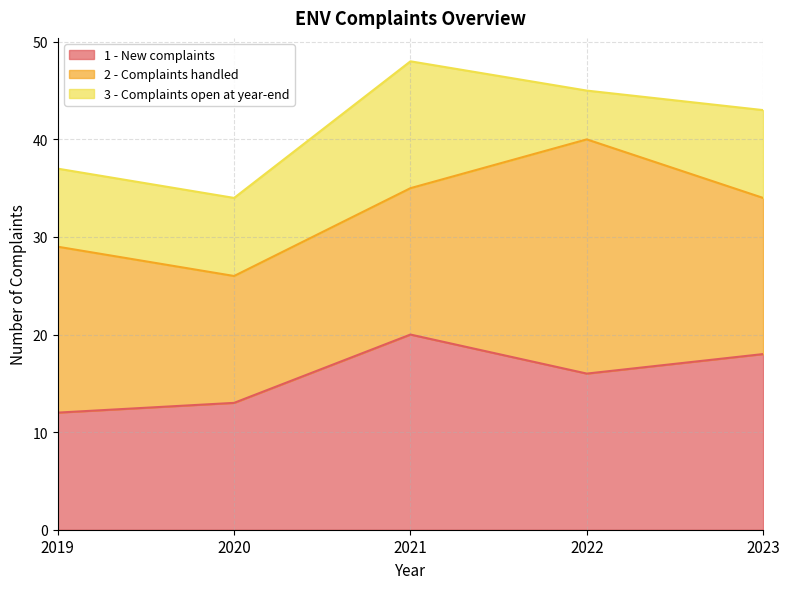

Which series has the widest spread of values?

2 - Complaints handled